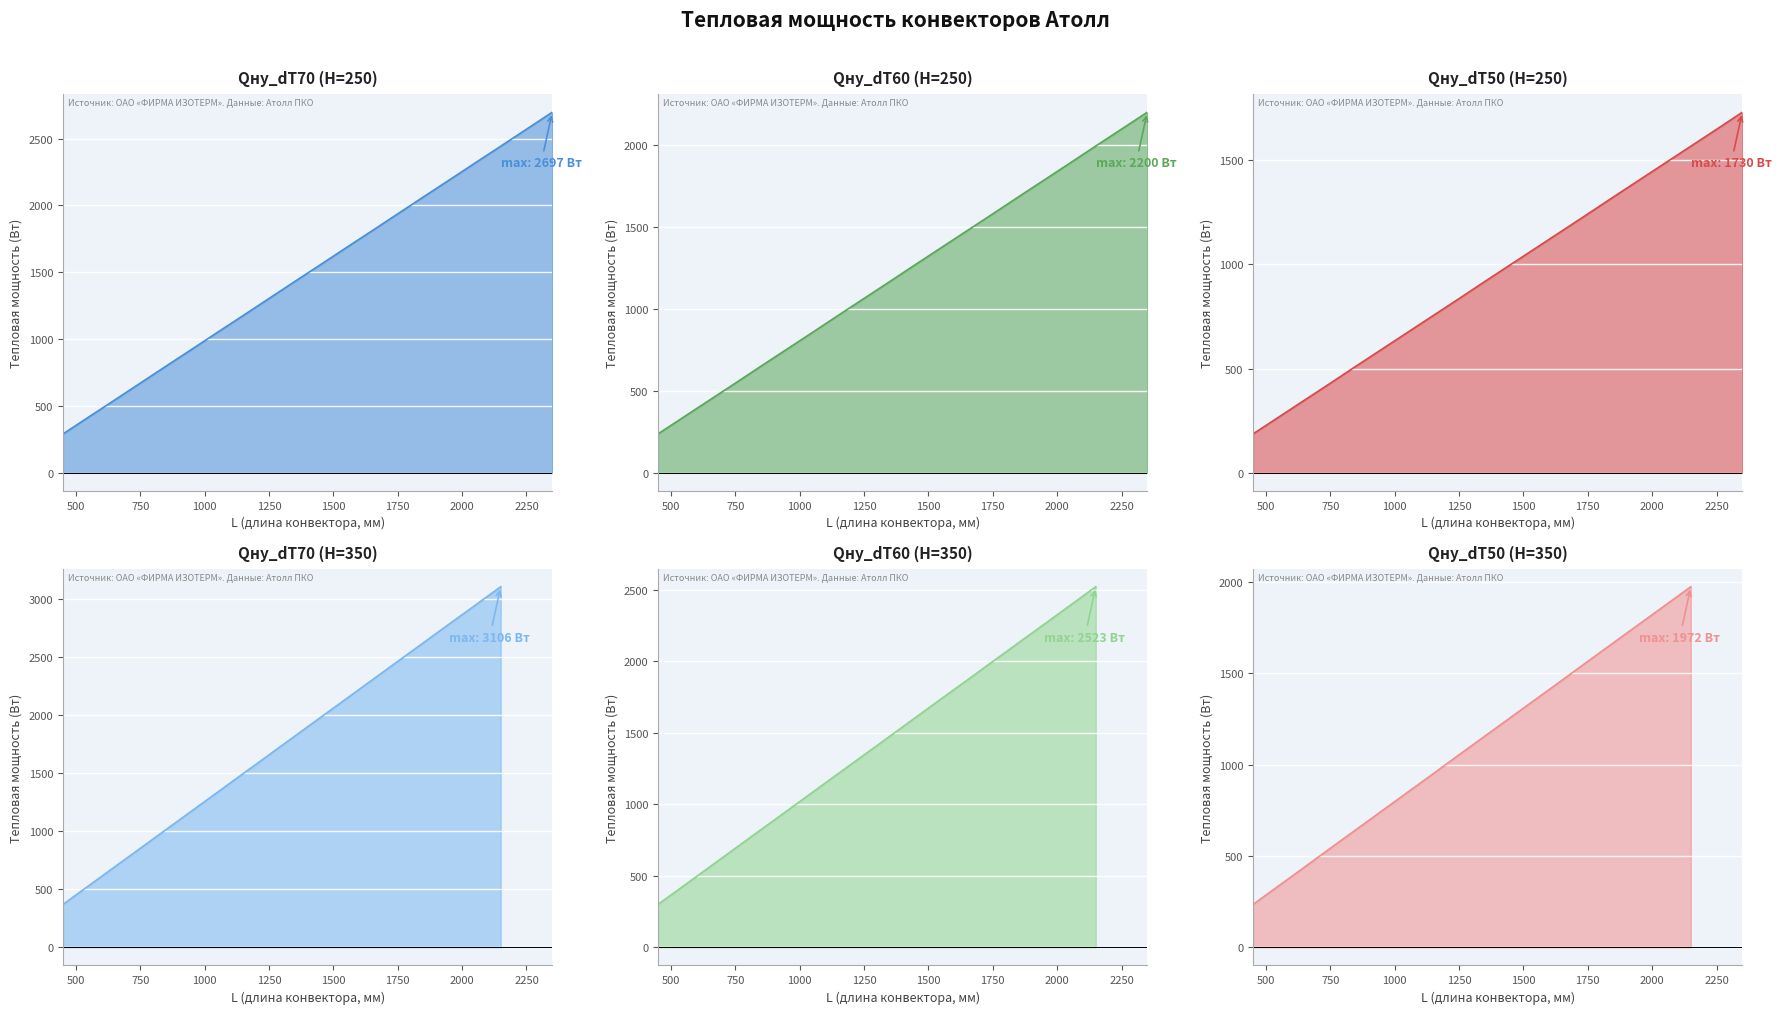

What is the difference between the highest and lowest values at 550?

150